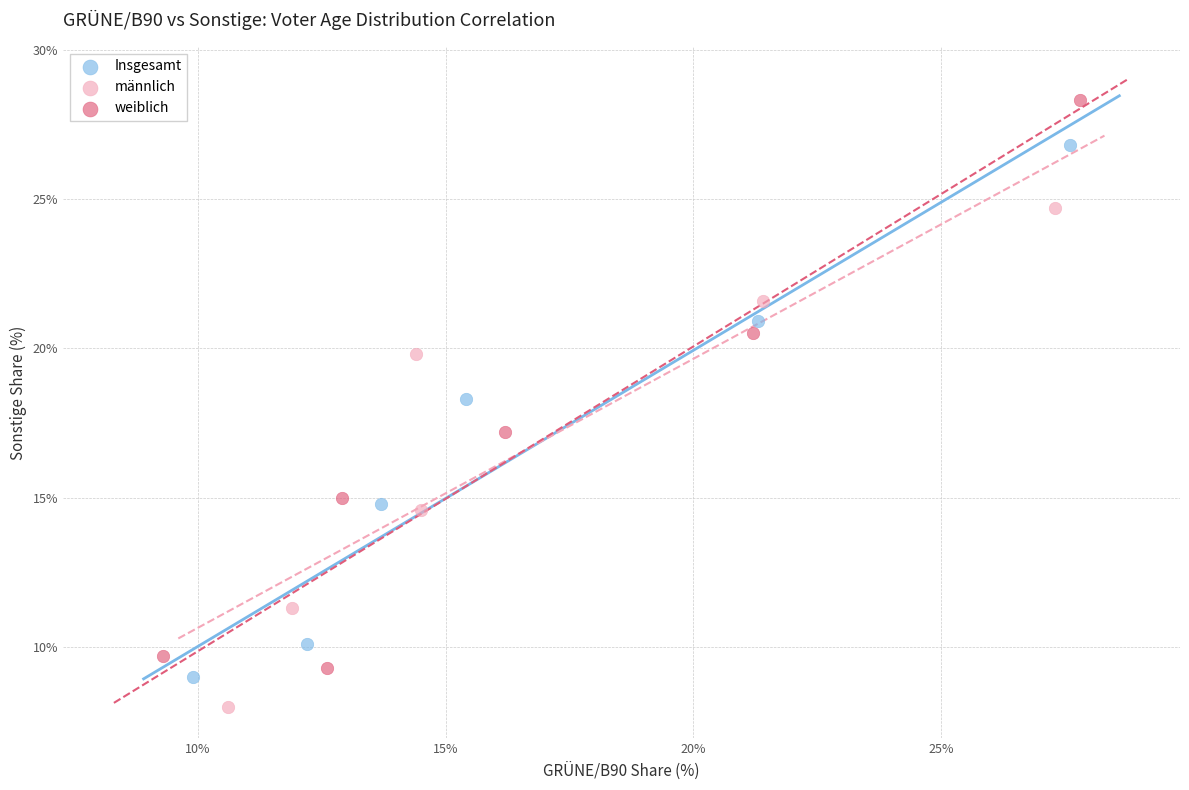

Which series reaches the minimum Y coordinate?

männlich